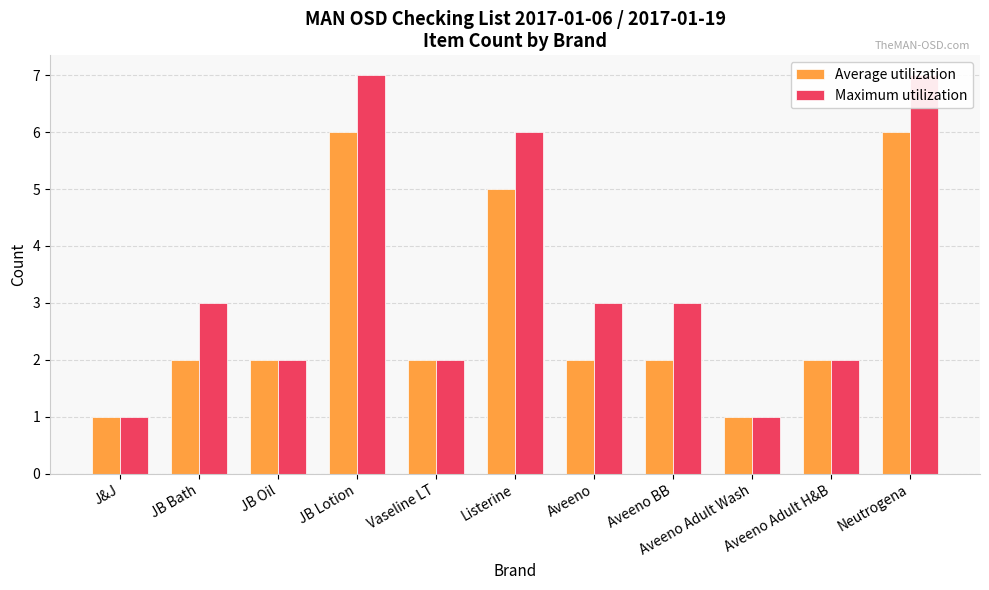

What is the value of the Average utilization bar at the 8th from the left?

2